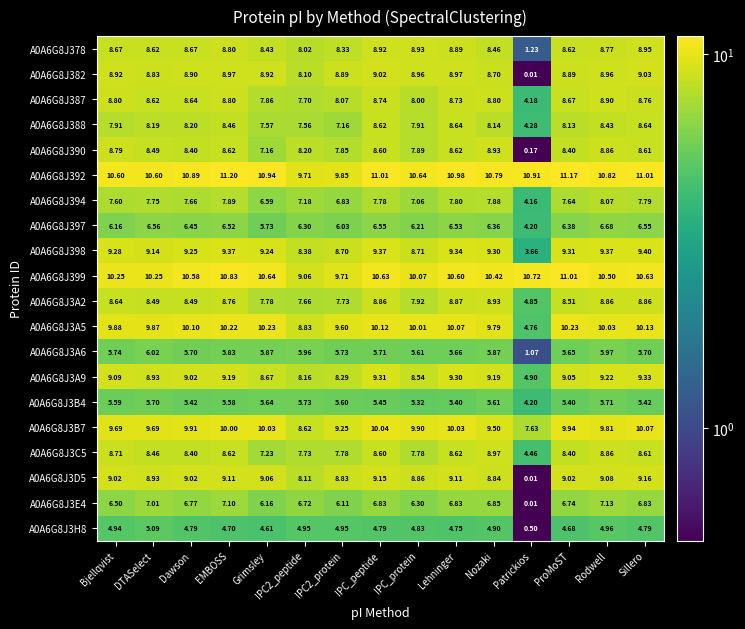

How many data points does each series have?

15